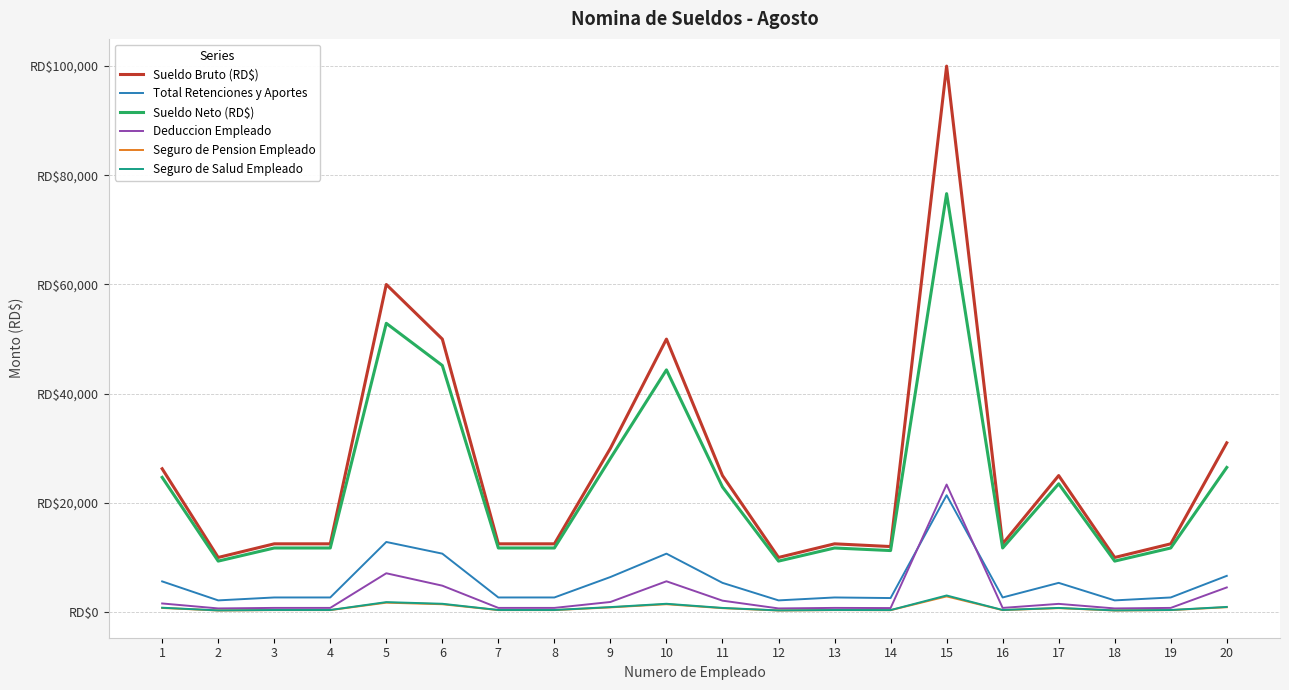

True or false: Sueldo Neto (RD$) and Sueldo Bruto (RD$) intersect in this chart.

False